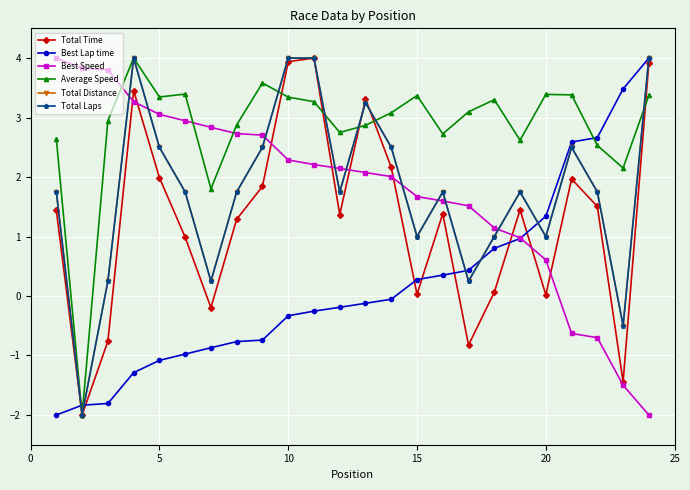

Reading right to left, list all the values displayed in this chart.

Total Time: 3.9	-1.4	1.5	2.0	0.0	1.5	0.1	-0.8	1.4	0.0	2.2	3.3	1.4	4.0	3.9	1.8	1.3	-0.2	1.0	2.0	3.5	-0.8	-2.0	1.4
Best Lap time: 4.0	3.5	2.7	2.6	1.3	1.0	0.8	0.4	0.4	0.3	-0.1	-0.1	-0.2	-0.3	-0.3	-0.7	-0.8	-0.9	-1.0	-1.1	-1.3	-1.8	-1.8	-2.0
Best Speed: -2.0	-1.5	-0.7	-0.6	0.6	1.0	1.1	1.5	1.6	1.7	2.0	2.1	2.1	2.2	2.3	2.7	2.7	2.8	2.9	3.1	3.3	3.8	3.8	4.0
Average Speed: 3.4	2.2	2.5	3.4	3.4	2.6	3.3	3.1	2.7	3.4	3.1	2.9	2.7	3.3	3.3	3.6	2.9	1.8	3.4	3.3	4.0	2.9	-2.0	2.6
Total Distance: 4.0	-0.5	1.8	2.5	1.0	1.8	1.0	0.3	1.8	1.0	2.5	3.3	1.8	4.0	4.0	2.5	1.8	0.3	1.8	2.5	4.0	0.3	-2.0	1.8
Total Laps: 4.0	-0.5	1.8	2.5	1.0	1.8	1.0	0.2	1.8	1.0	2.5	3.2	1.8	4.0	4.0	2.5	1.8	0.2	1.8	2.5	4.0	0.2	-2.0	1.8